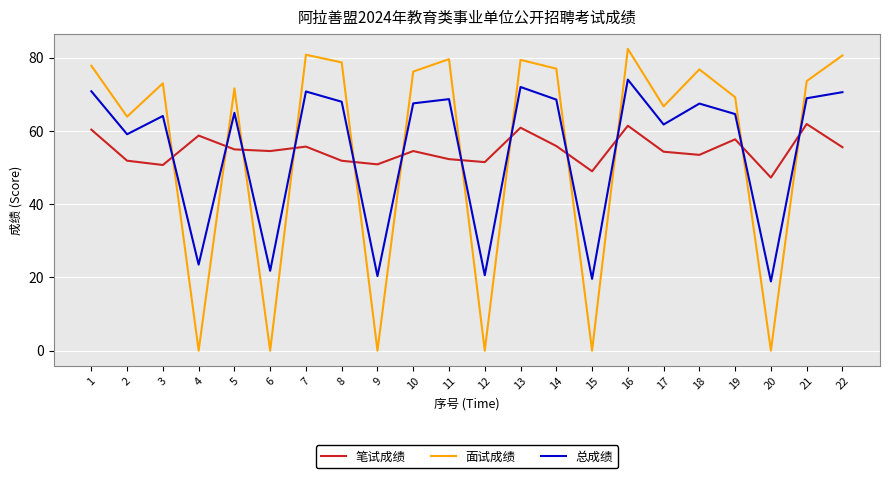

At which label does 笔试成绩 first exceed 54?

1